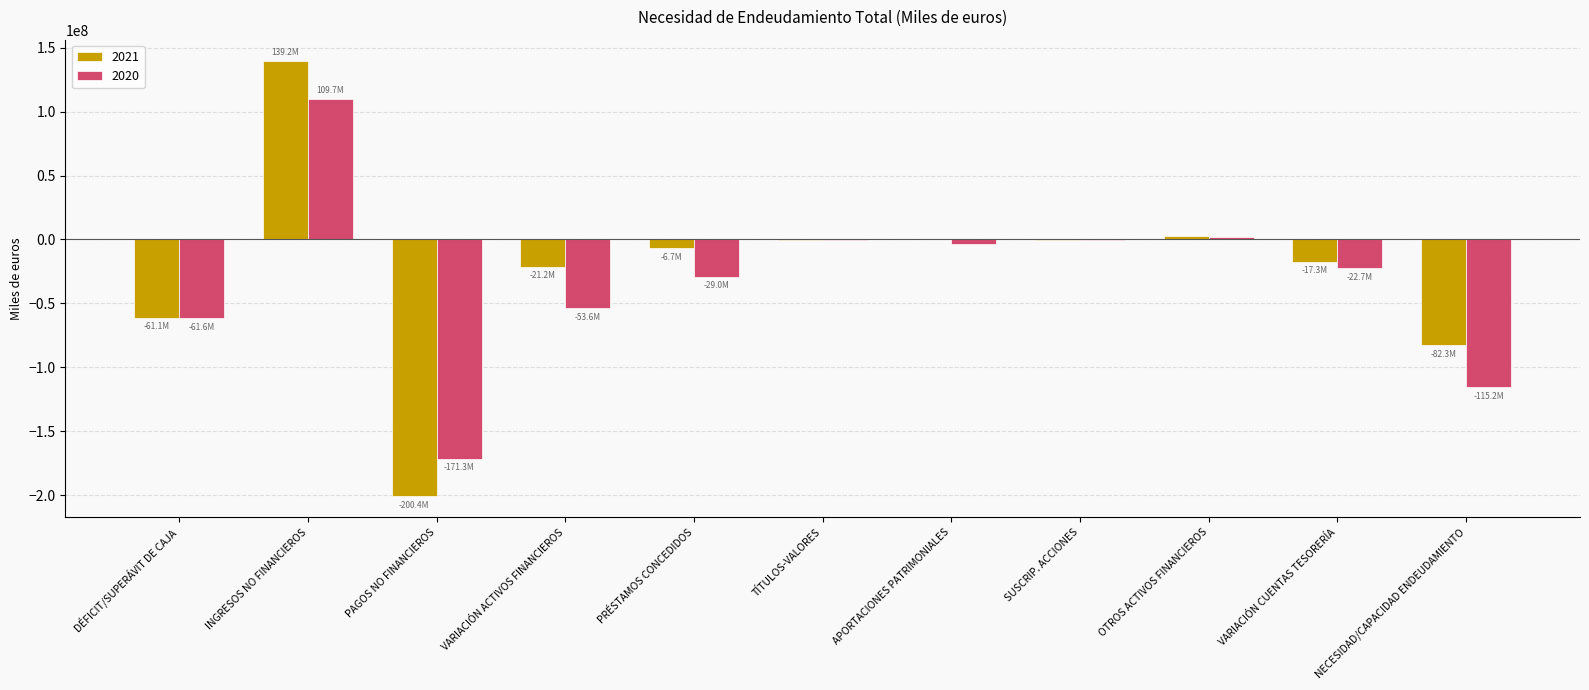

Which category has the highest value in the 2020 series?

INGRESOS NO FINANCIEROS